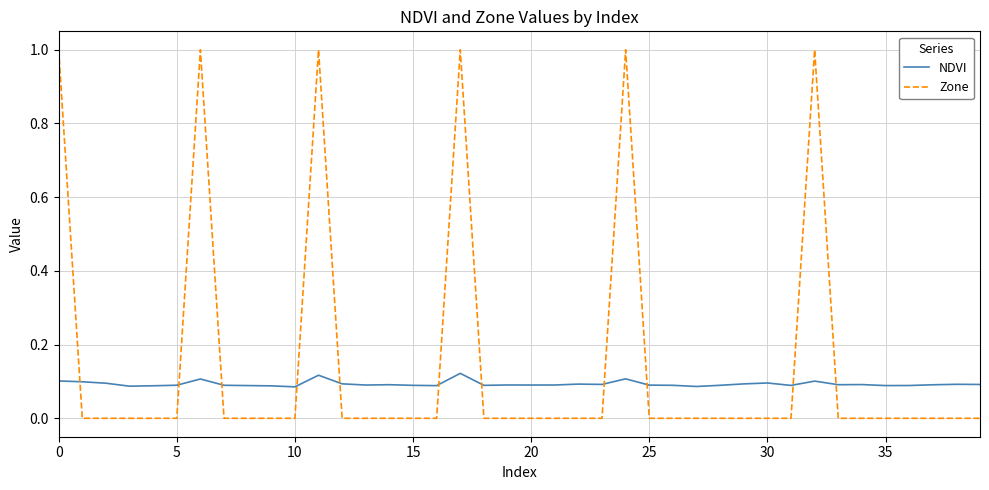

How many times do NDVI and Zone cross each other?

11